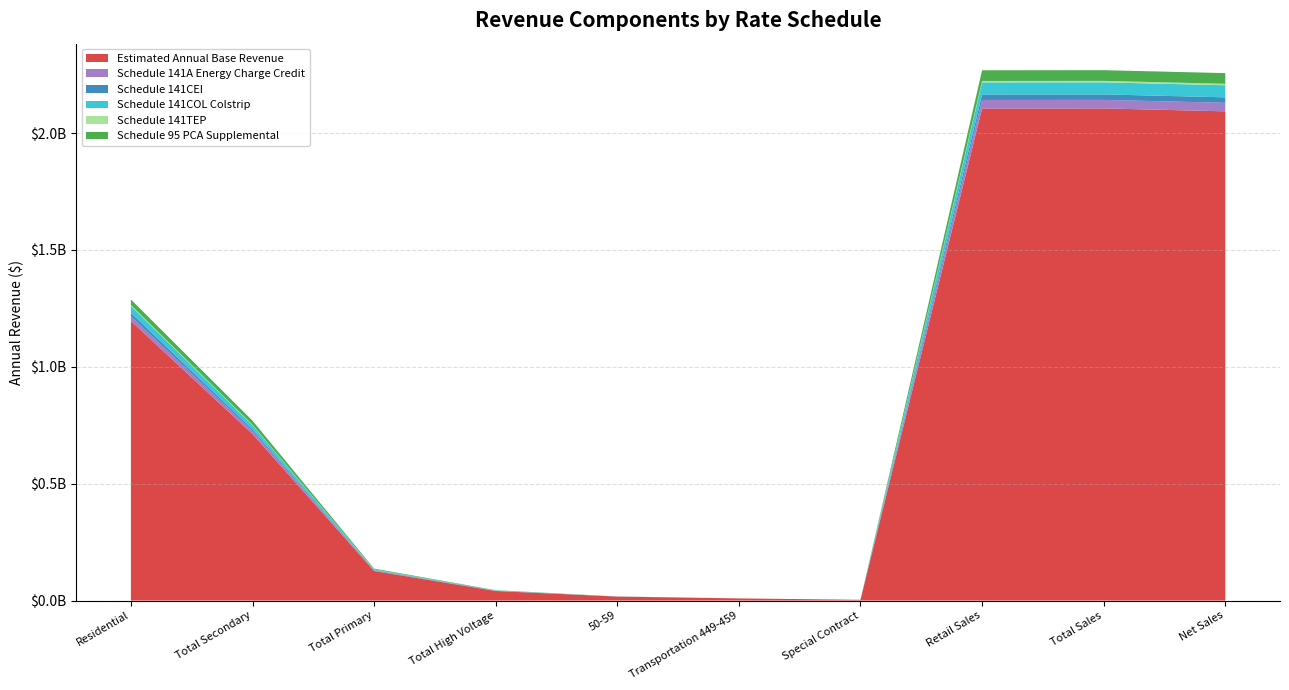

Reading right to left, what are all the values shown in this chart?

Estimated Annual Base Revenue: Net Sales=2092832015.5	Total Sales=2105327408.1	Retail Sales=2105017415.6	Special Contract=3297886.6	Transportation 449-459=9197506.0	50-59=16841951.5	Total High Voltage=40835856.0	Total Primary=126444435.6	Total Secondary=712412115.1	Residential=1195987664.9
Schedule 141A Energy Charge Credit: Net Sales=36454950.9	Total Sales=36454950.9	Retail Sales=36443854.6	Special Contract=0.0	Transportation 449-459=0.0	50-59=133631.7	Total High Voltage=841176.9	Total Primary=2363389.1	Total Secondary=12574955.3	Residential=20530701.5
Schedule 141CEI: Net Sales=23455296.2	Total Sales=23455296.2	Retail Sales=23448966.0	Special Contract=0.0	Transportation 449-459=0.0	50-59=282853.7	Total High Voltage=287794.7	Total Primary=1311352.4	Total Secondary=7527918.8	Residential=14039046.5
Schedule 141COL Colstrip: Net Sales=51653559.6	Total Sales=51653559.6	Retail Sales=51640659.2	Special Contract=0.0	Transportation 449-459=0.0	50-59=82541.2	Total High Voltage=1085169.8	Total Primary=2903992.4	Total Secondary=17592783.8	Residential=29976172.0
Schedule 141TEP: Net Sales=6242363.3	Total Sales=6242363.3	Retail Sales=6242363.3	Special Contract=0.0	Transportation 449-459=0.0	50-59=0.0	Total High Voltage=148898.8	Total Primary=412600.8	Total Secondary=2098099.0	Residential=3582764.7
Schedule 95 PCA Supplemental: Net Sales=45733137.3	Total Sales=45733137.3	Retail Sales=45719317.6	Special Contract=0.0	Transportation 449-459=0.0	50-59=143785.2	Total High Voltage=1231571.7	Total Primary=3232954.3	Total Secondary=17136512.0	Residential=23974494.5